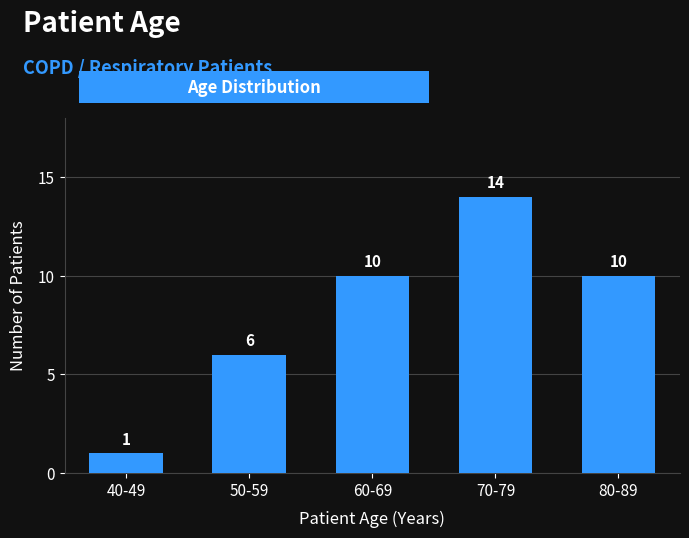

Reading right to left, transcribe all the data shown in this chart.

10	14	10	6	1